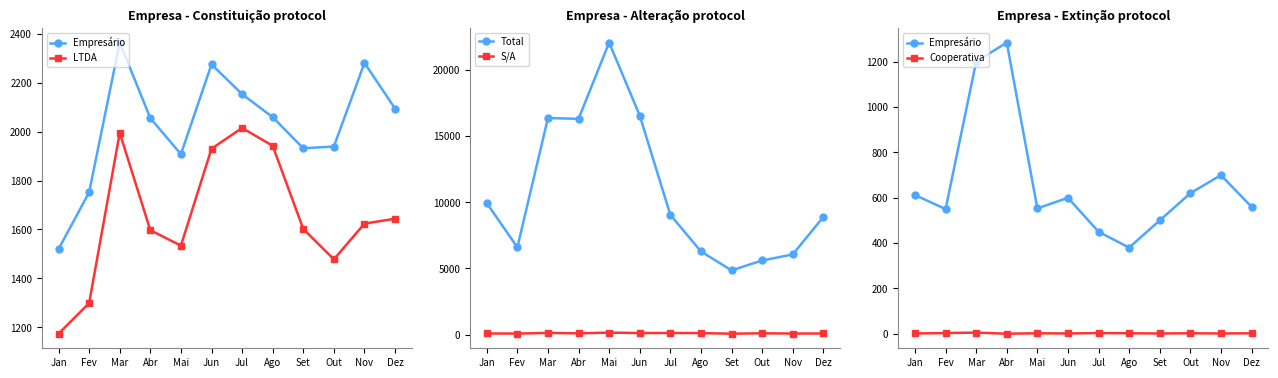

Does the chart display data point markers on the line(s)?

Yes